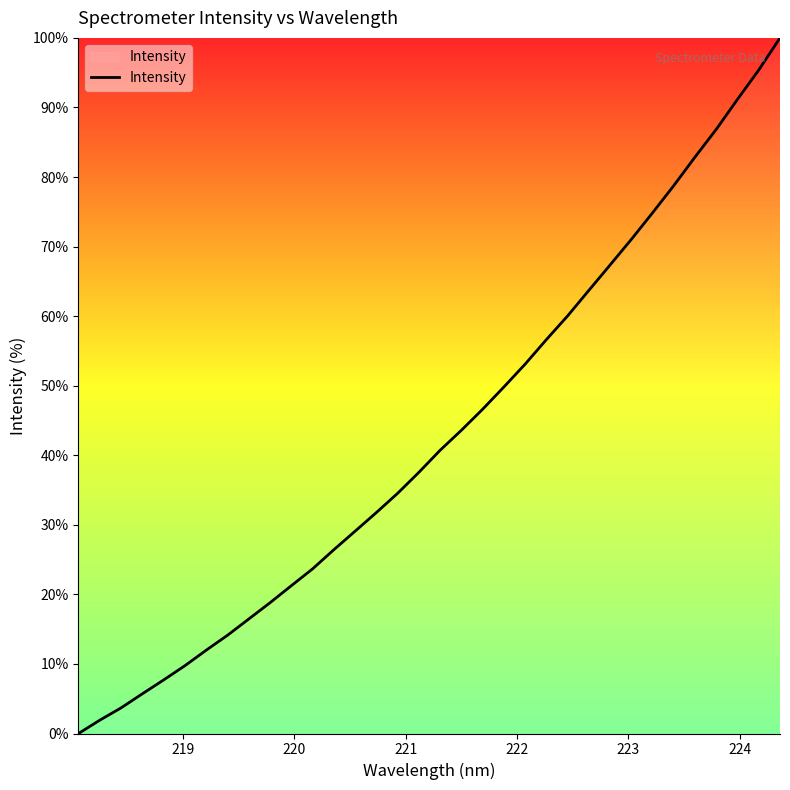

What is the difference between the maximum and minimum values?

100.0